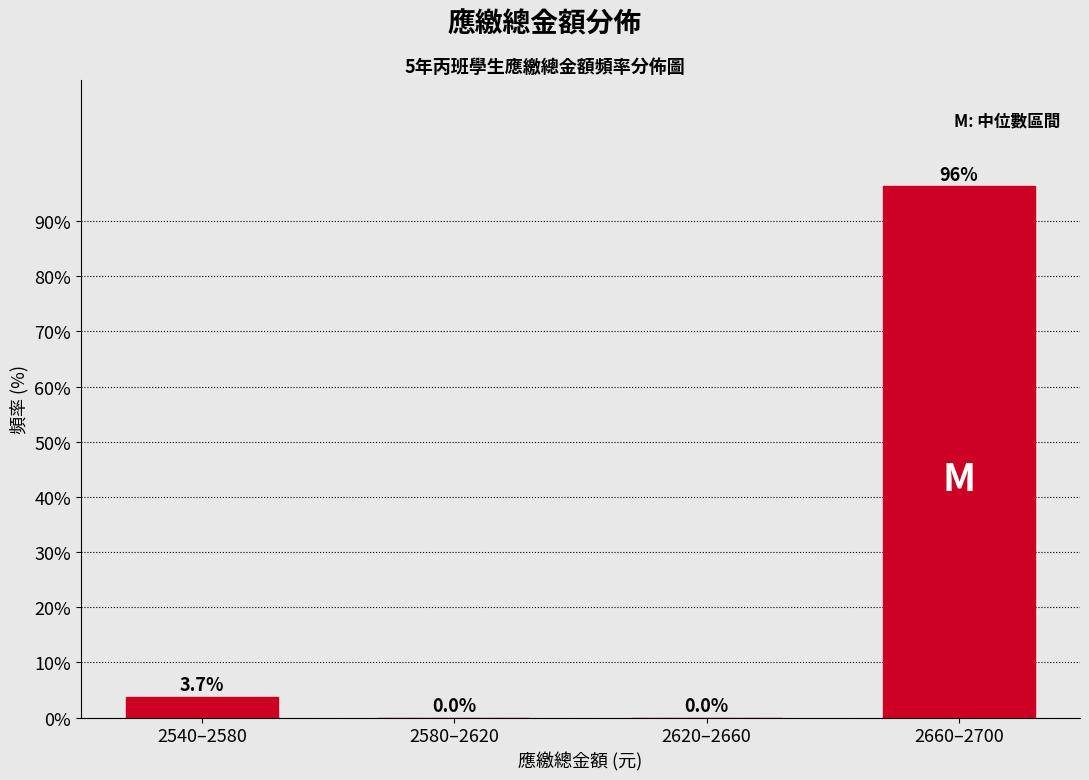

Reading left to right, extract all data points from this chart.

2540–2580=3.7	2580–2620=0.0	2620–2660=0.0	2660–2700=96.3